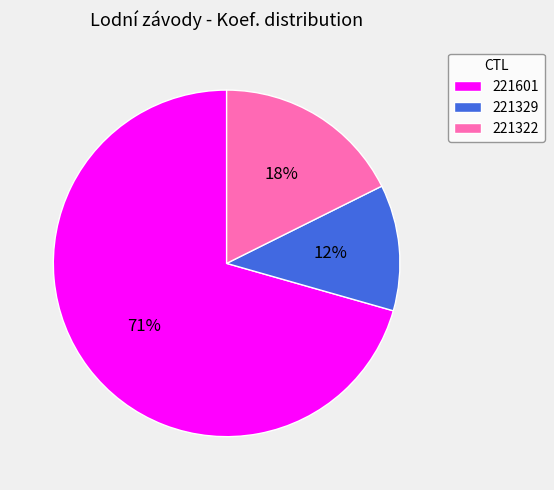

Which slice is the smallest?

221329